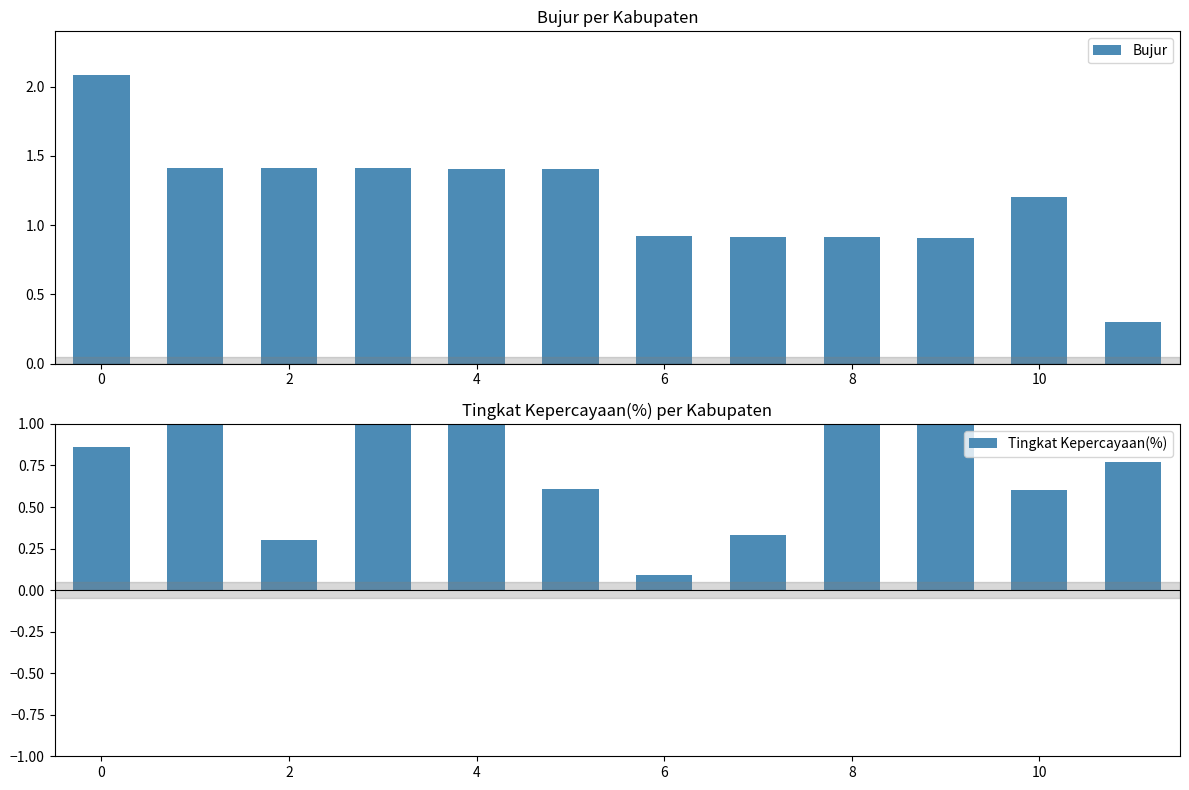

What is the sum of all Bujur values?

14.3